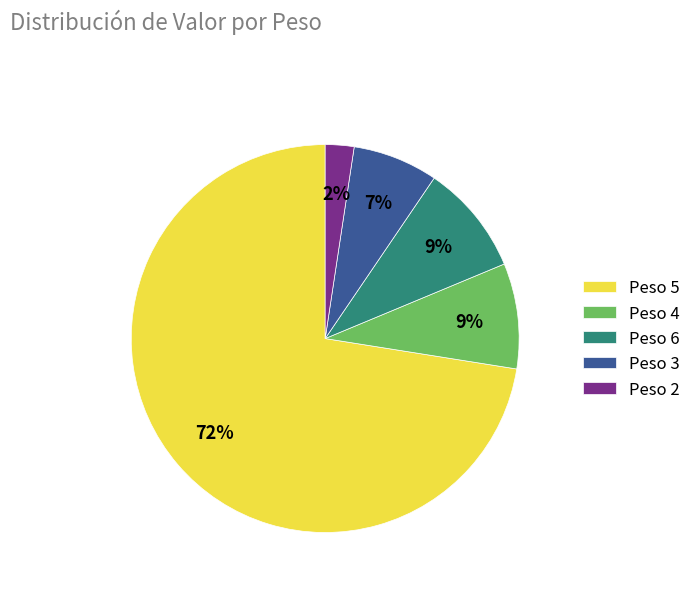

What is the majority slice?

Peso 5